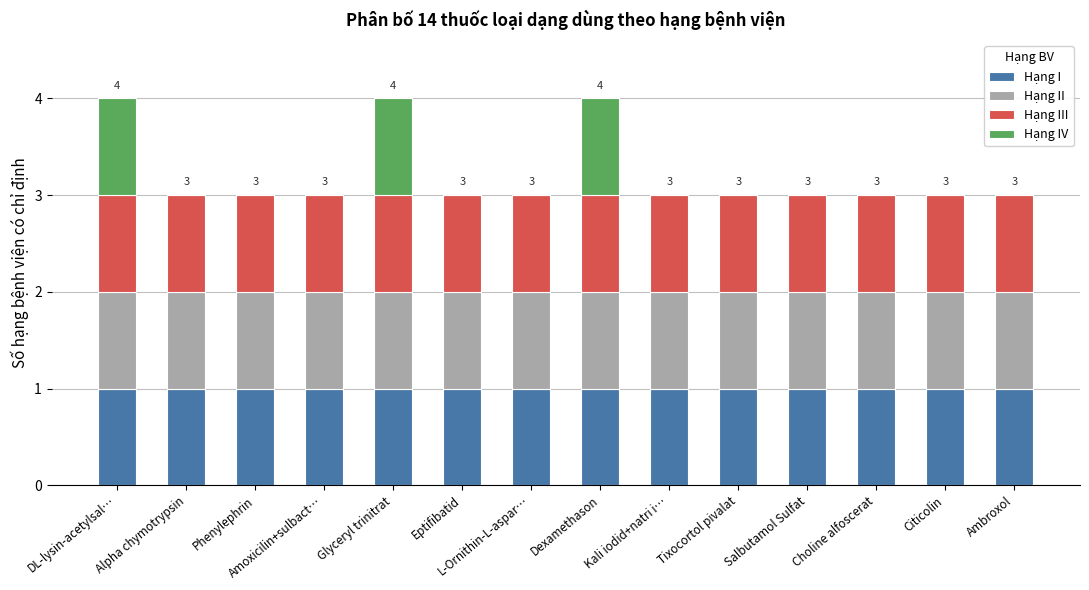

What is the total value across all series at Choline alfoscerat?

3